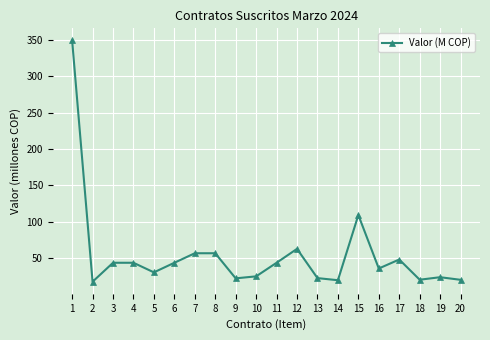

What is the sum of the values at 15 and 20?

129.8